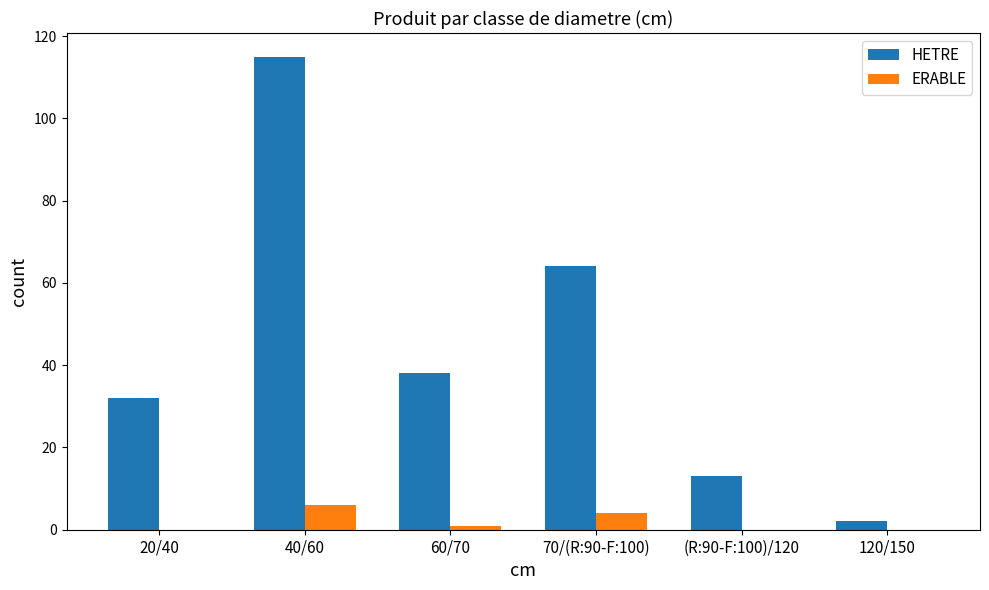

Is it true that HETRE equals 32 at 20/40?

True